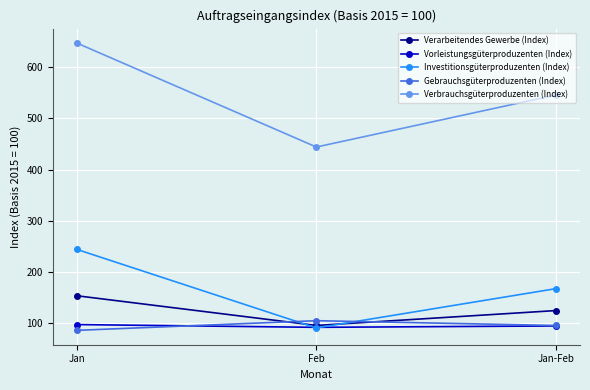

What is the label of the 1st point from the left?

Jan